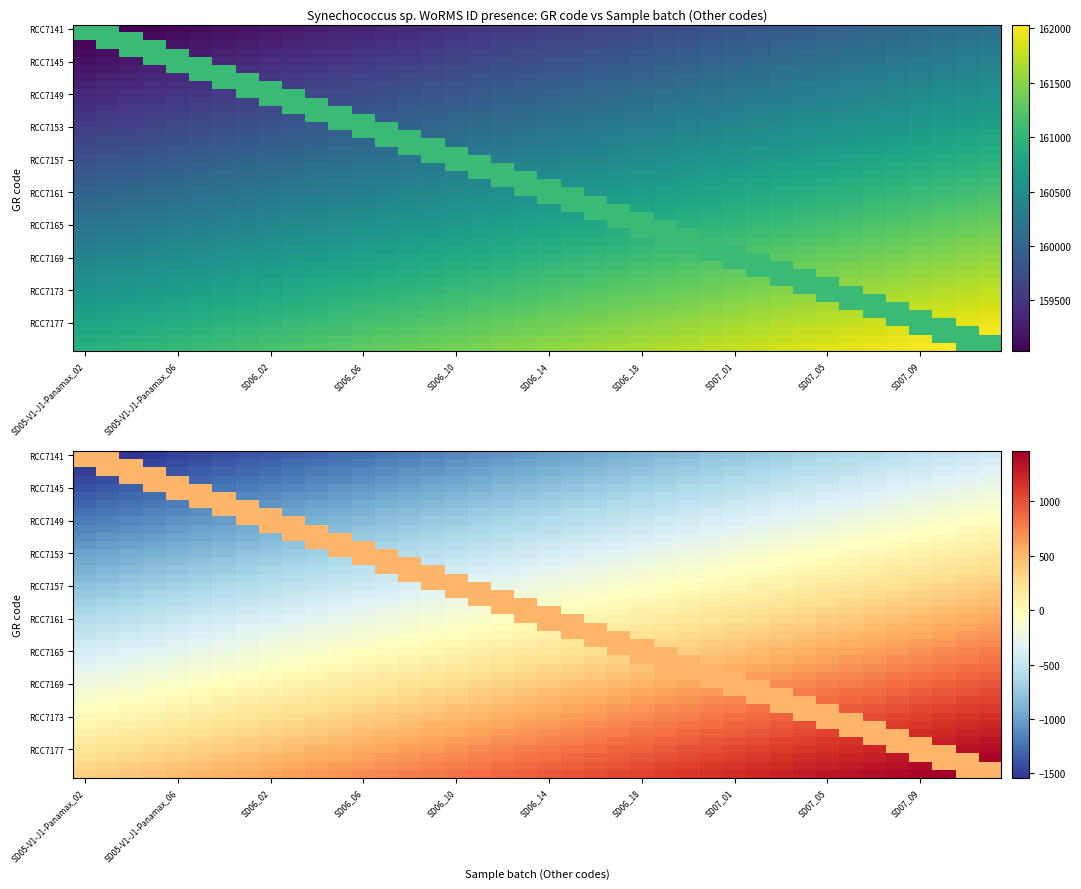

At which category is the sum across all series the highest?

39